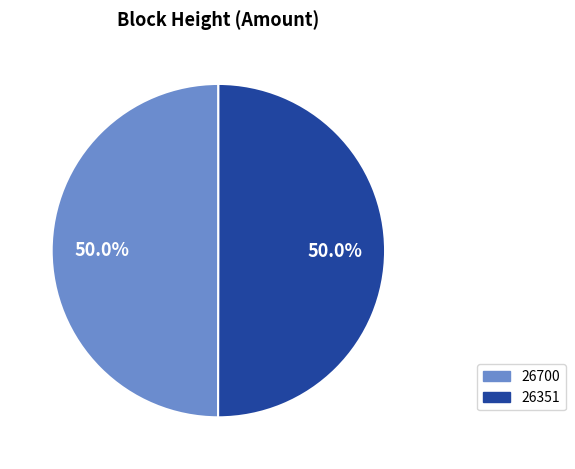

What portion of the pie excludes 26700?

50.0%